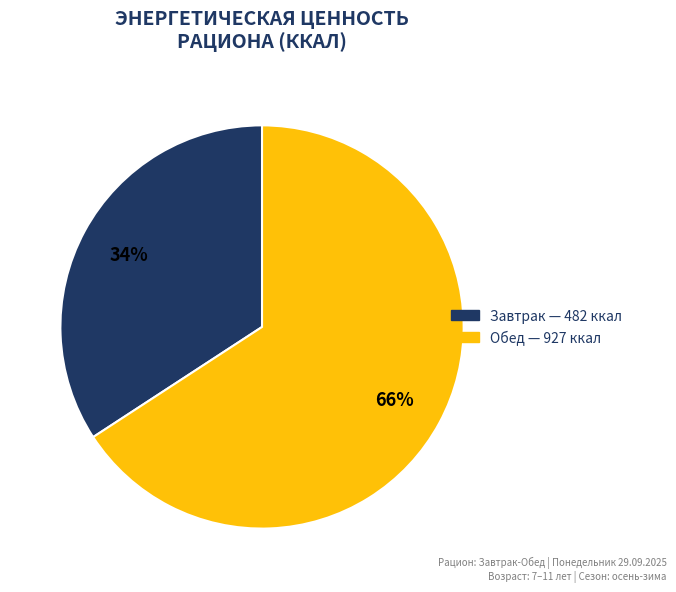

To the nearest percent, what is the average slice percentage?

50%